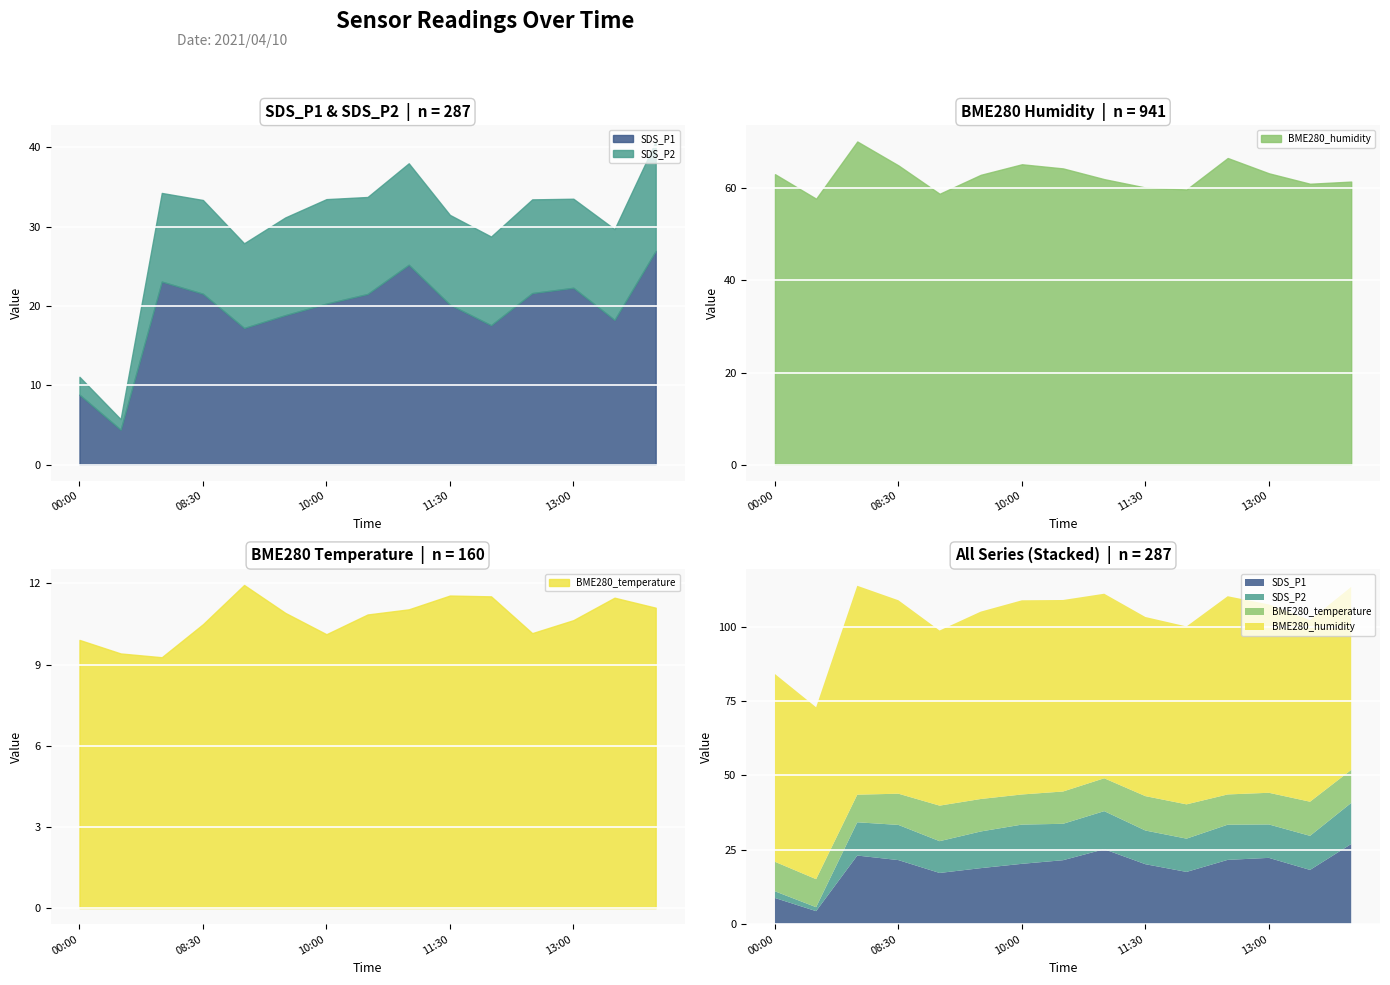

What is the average value of the BME280_temperature series?

10.7